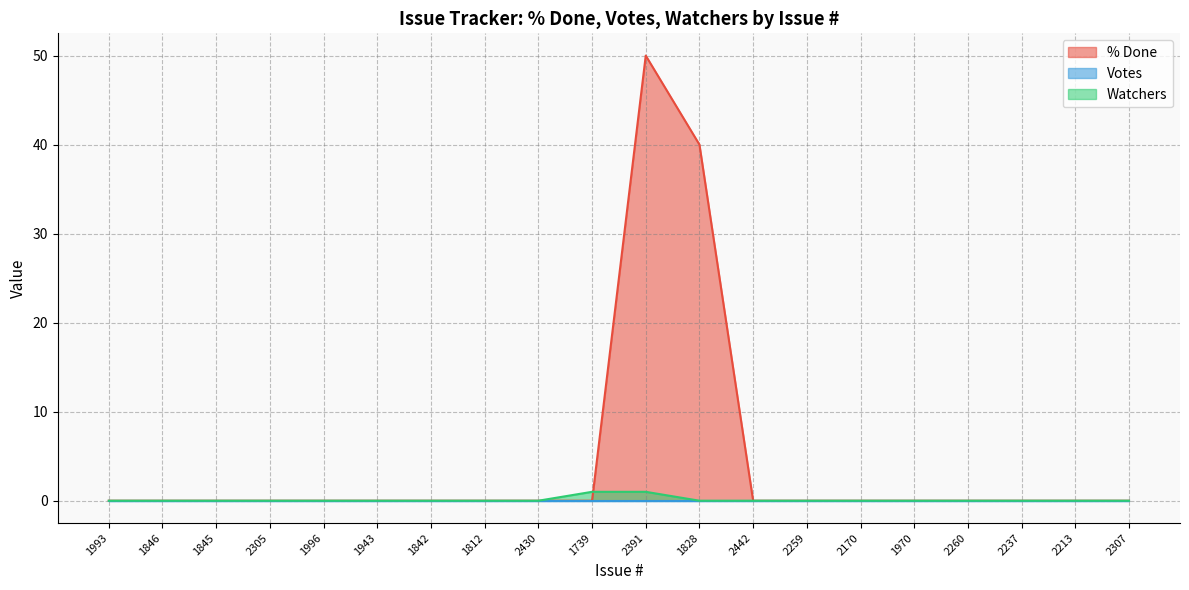

Reading left to right, what are all the values shown in this chart?

% Done: 0	0	0	0	0	0	0	0	0	0	50	40	0	0	0	0	0	0	0	0
Watchers: 0	0	0	0	0	0	0	0	0	1	1	0	0	0	0	0	0	0	0	0